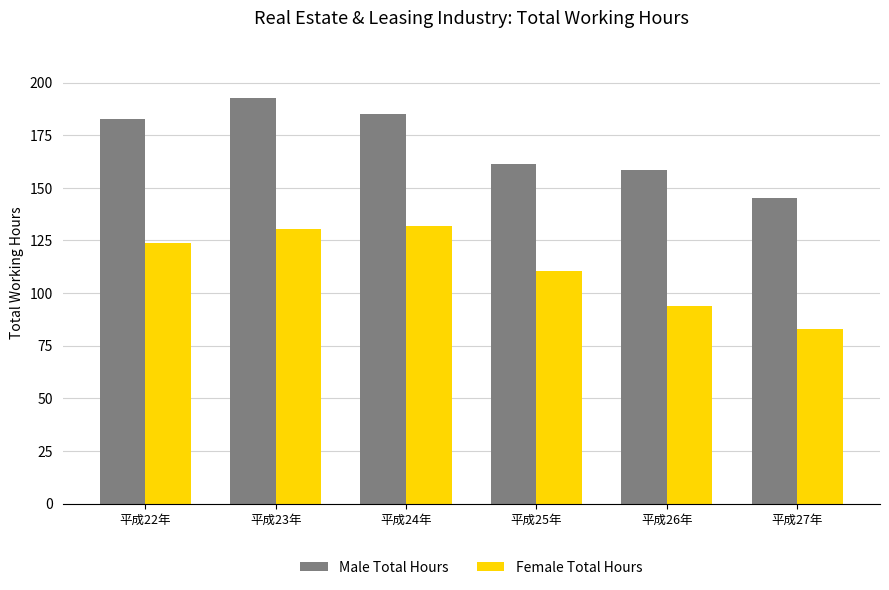

What is the difference between the Female Total Hours values at 平成22年 and 平成25年?

13.4